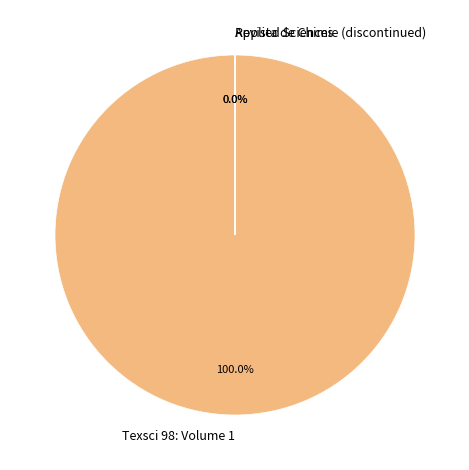

Rank the categories by value from lowest to highest.

Revista de Chimie (discontinued), Applied Sciences, Texsci 98: Volume 1